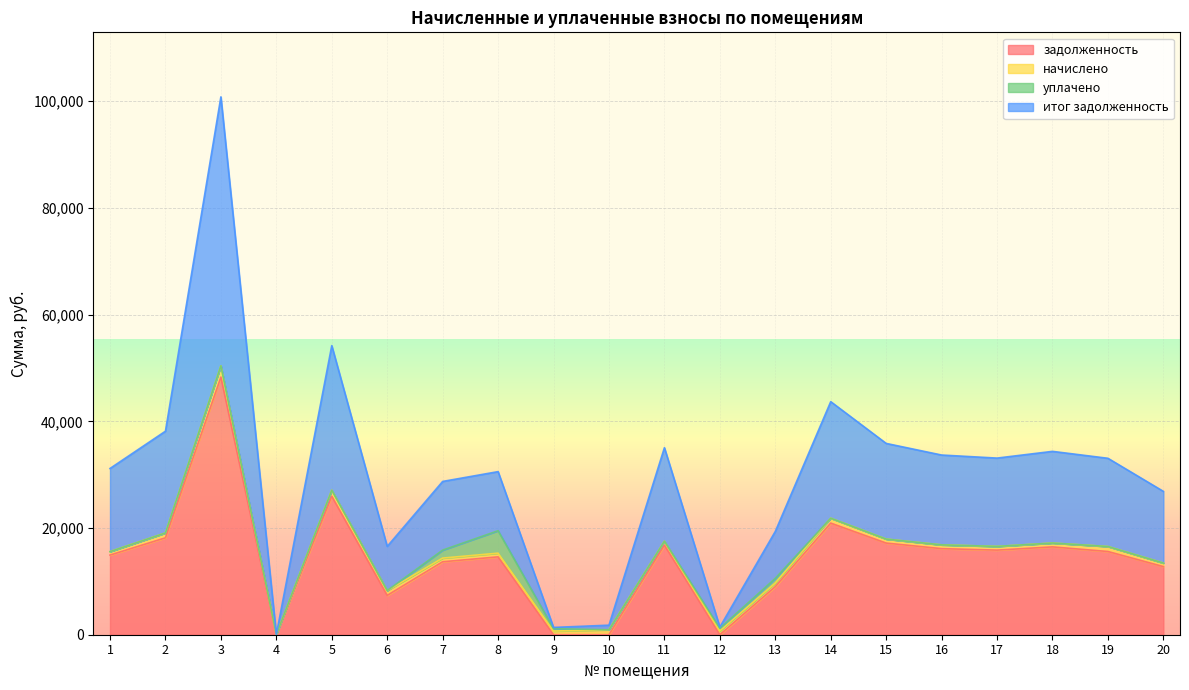

What value does the итог задолженность series have at 12?

720.0